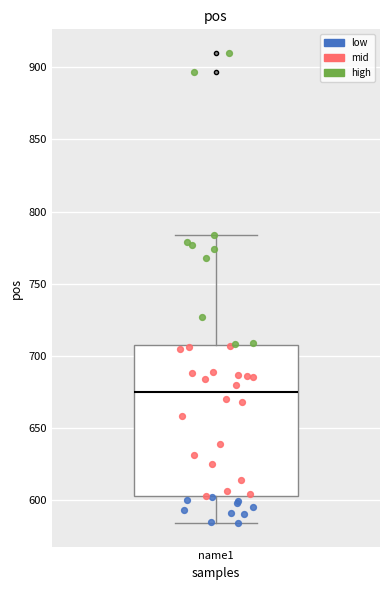

Where does the lower whisker of the box for name1 end on the y-axis? The values are not printed on the chart, so give them approximately, as read against the axis.

585